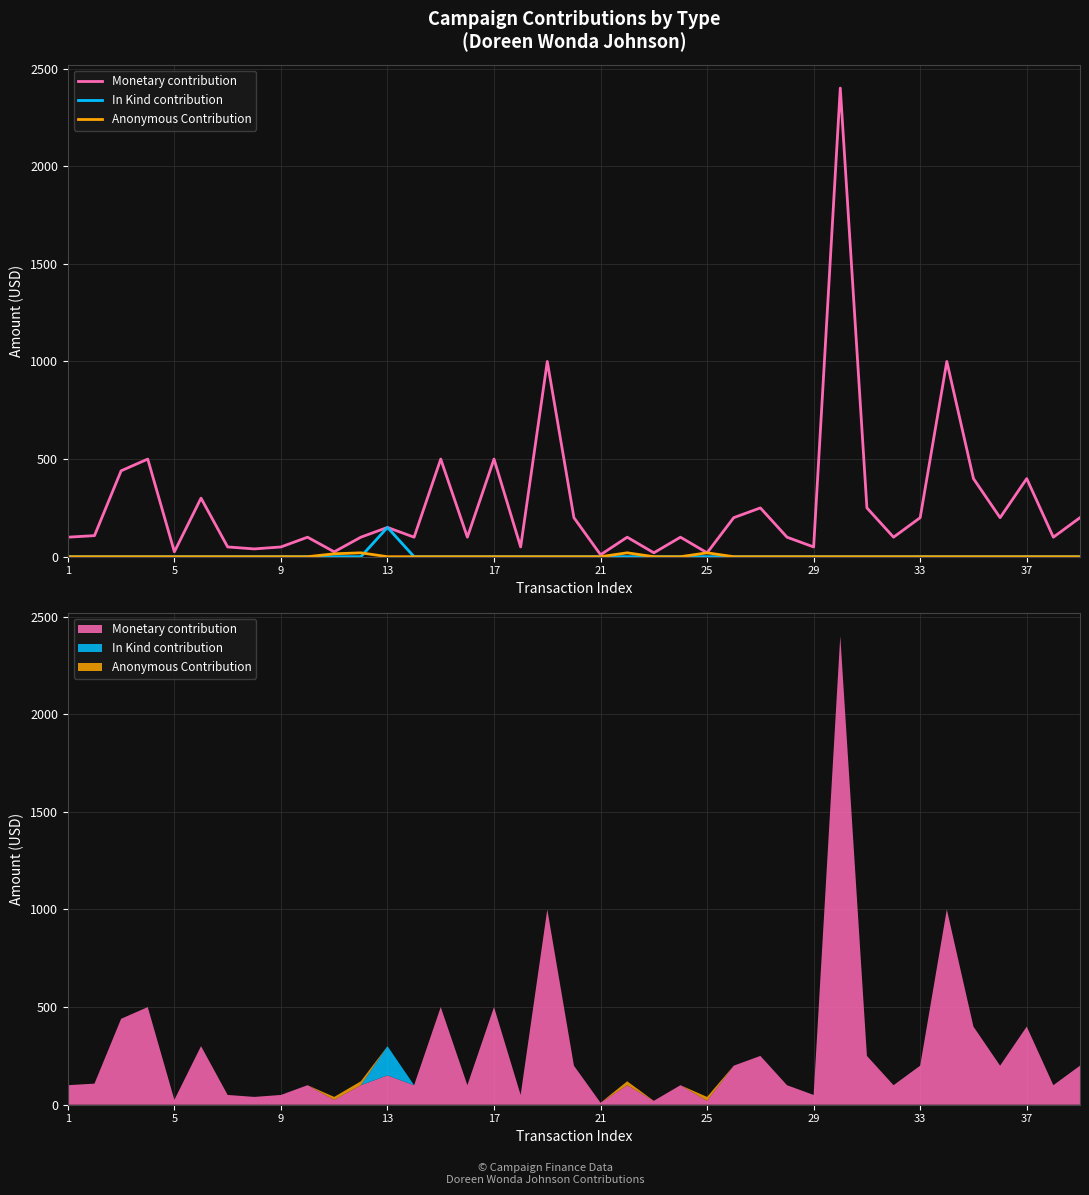

What is the value of the Monetary contribution point at the 19th from the left?

1000